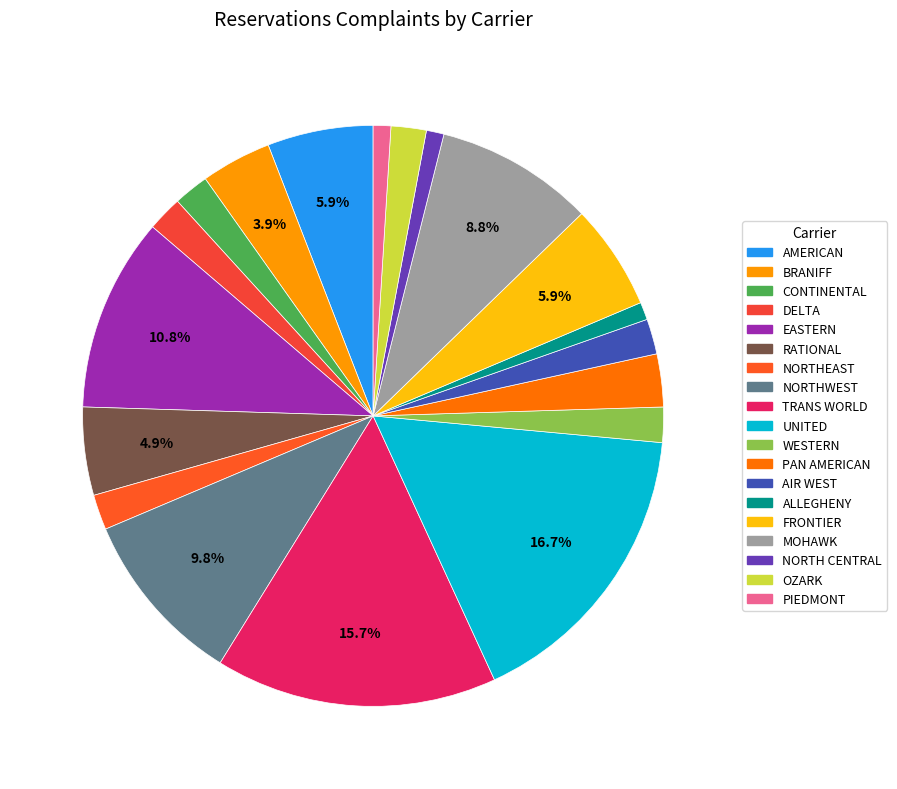

What percentage is the UNITED slice, to the nearest percent?

17%